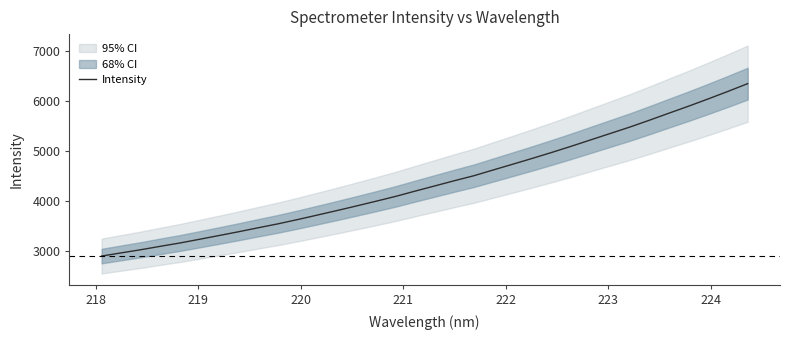

What is the difference between the second highest and second lowest values?

3229.9